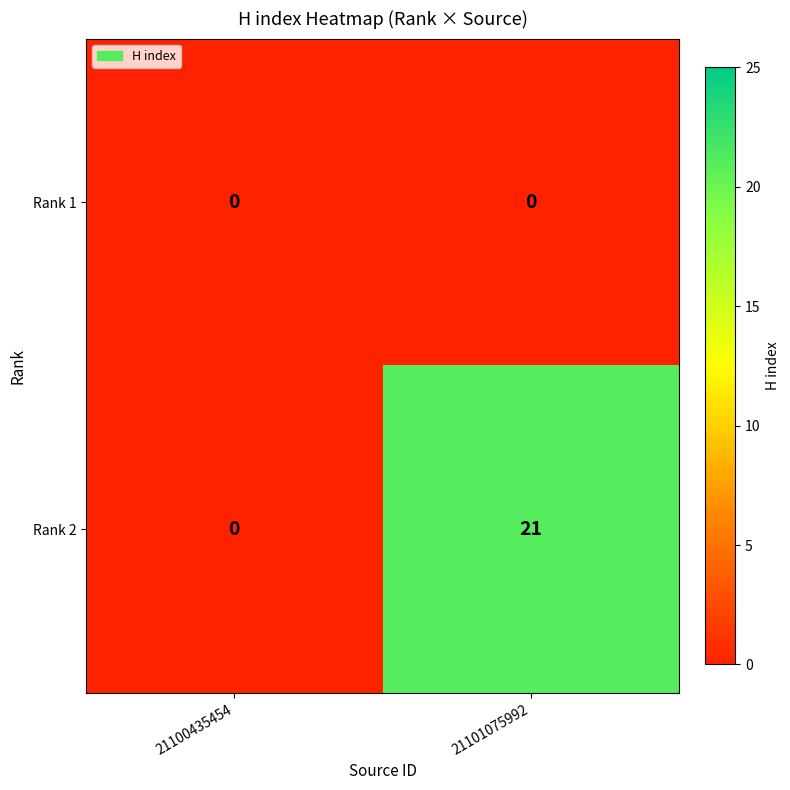

What is the sum of all Rank 2 values?

21